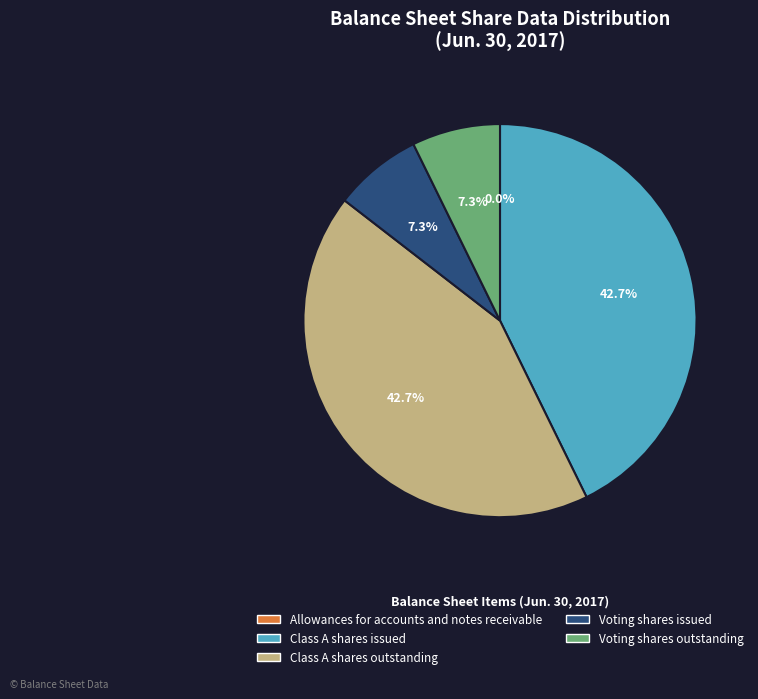

Approximately how many times larger is the value at Voting shares outstanding compared to Voting shares issued?

1.0